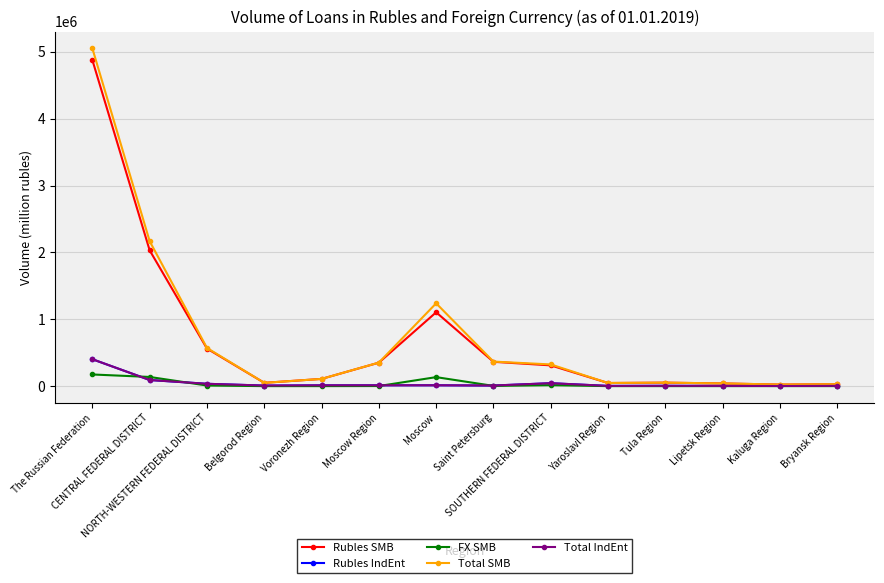

Which series has the widest spread of values?

Total SMB